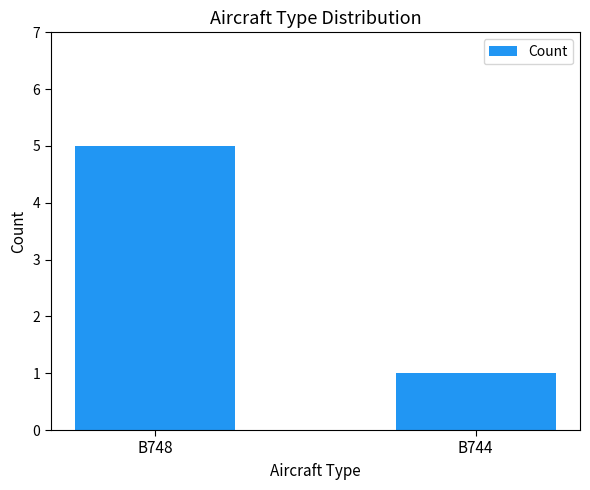

The chart shows a value of 1 at B744. True or false?

True